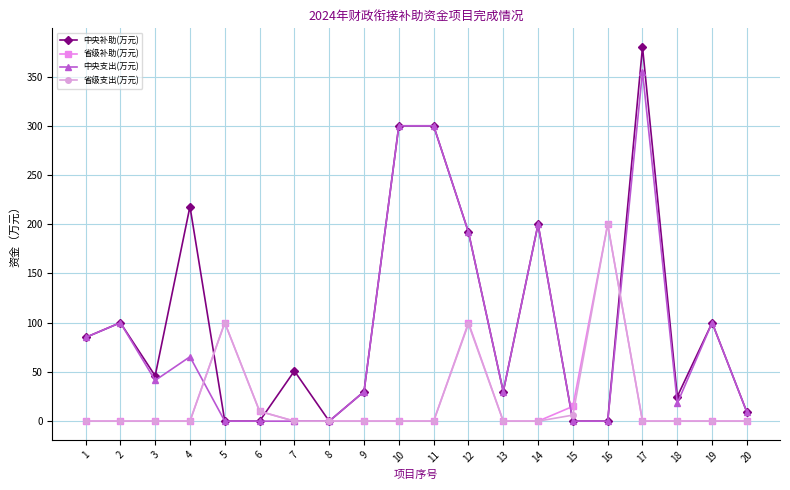

What is the spread (max minus min) of values at 20?

9.0